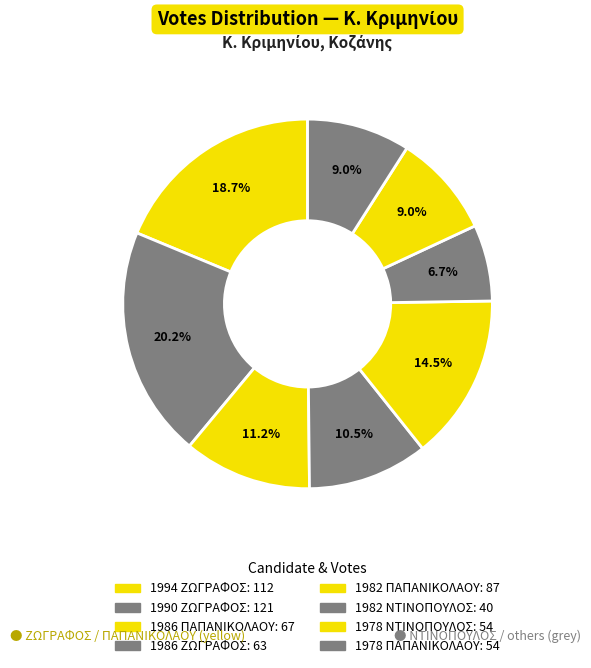

To the nearest percent, what percentage of the pie is 1990 ΖΩΓΡΑΦΟΣ?

20%